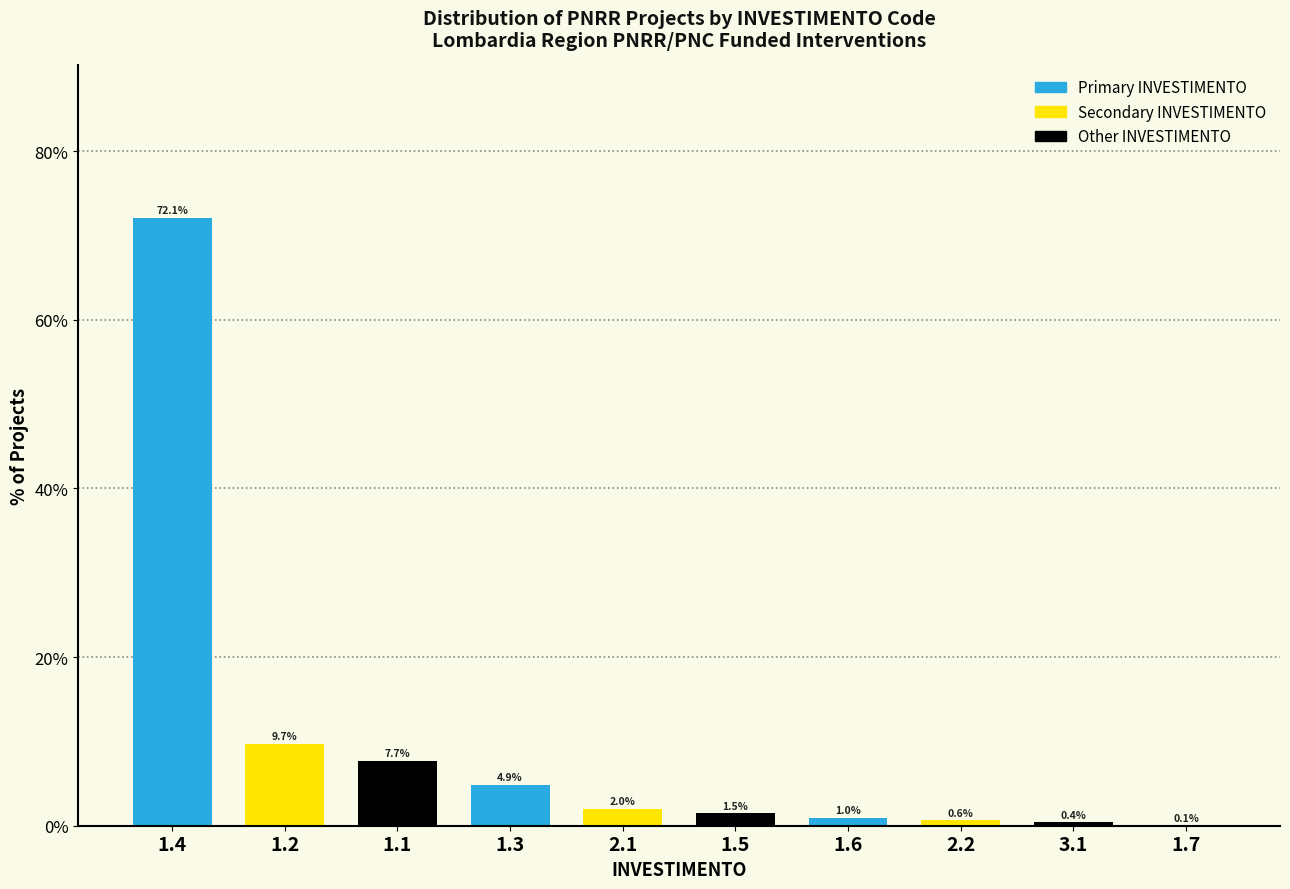

Reading left to right, transcribe all the data shown in this chart.

1.4=72.1	1.2=9.7	1.1=7.7	1.3=4.9	2.1=2.0	1.5=1.5	1.6=1.0	2.2=0.6	3.1=0.4	1.7=0.1